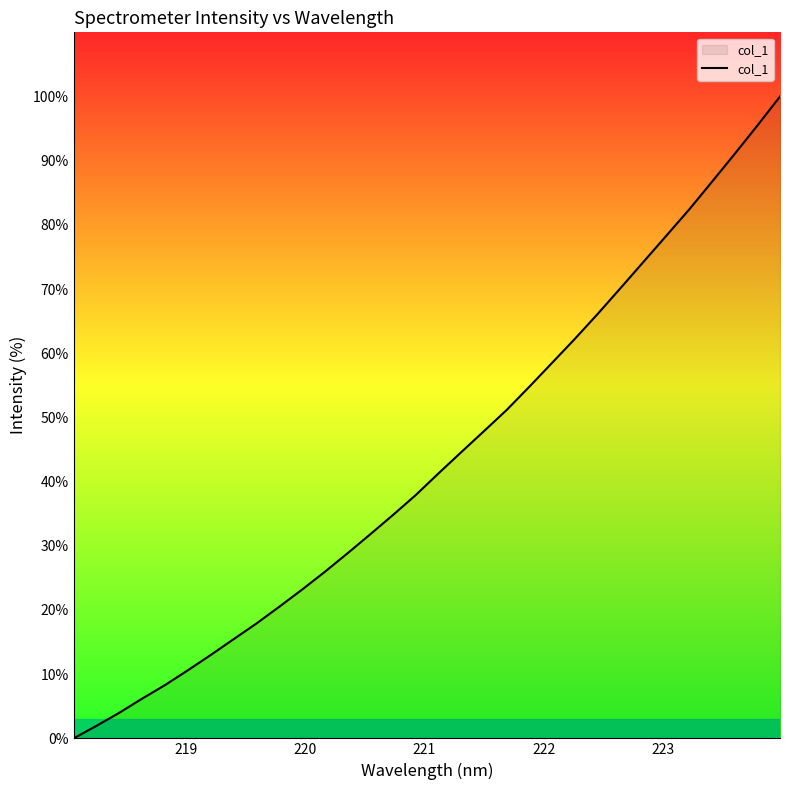

What is the greatest value displayed?

100.0